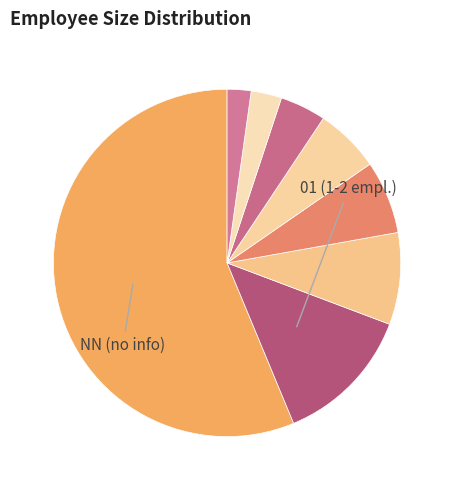

How many segments does this pie chart have?

8